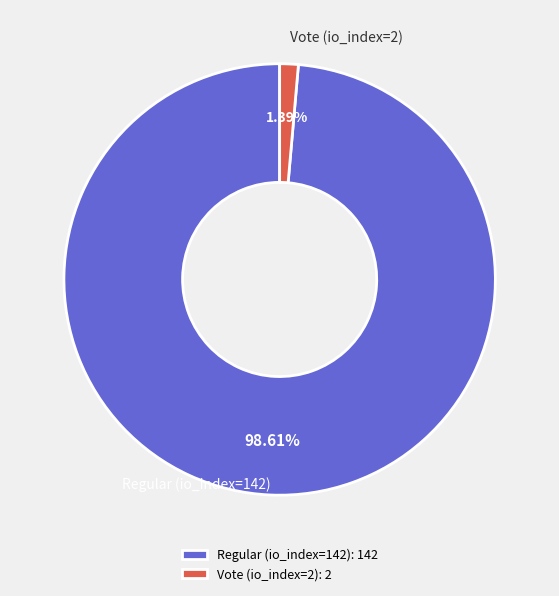

Rank the categories by value from highest to lowest.

Regular (io_index=142), Vote (io_index=2)